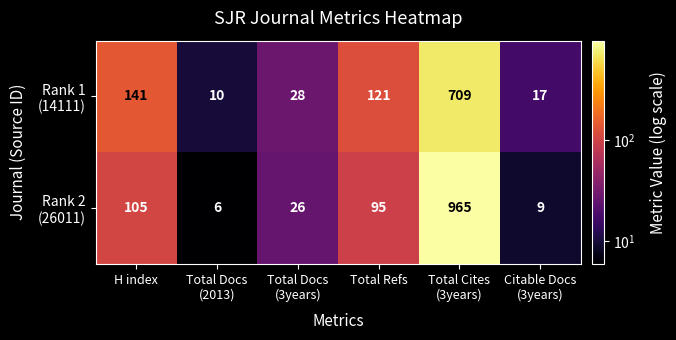

What is the greatest value displayed?

965